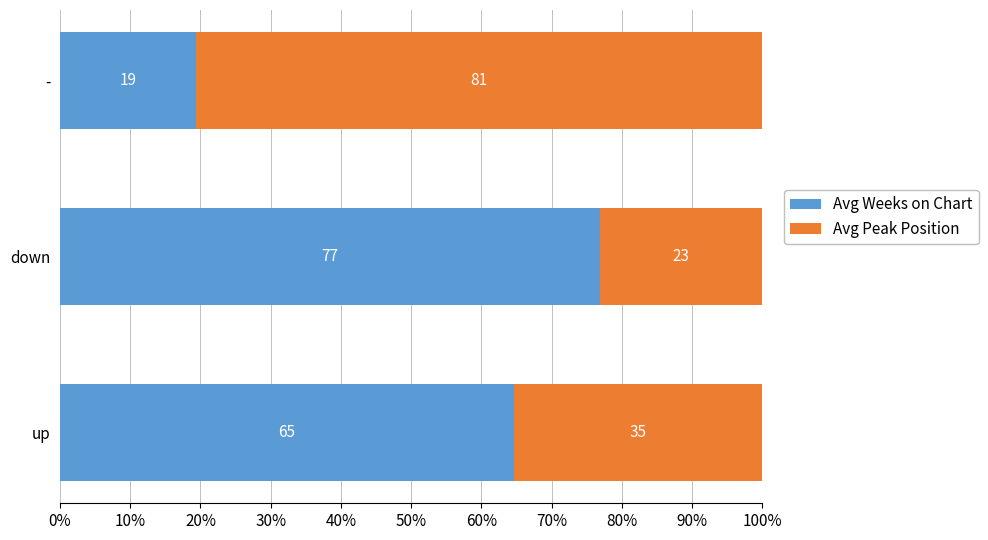

What is the total value across all series at -?

100.0